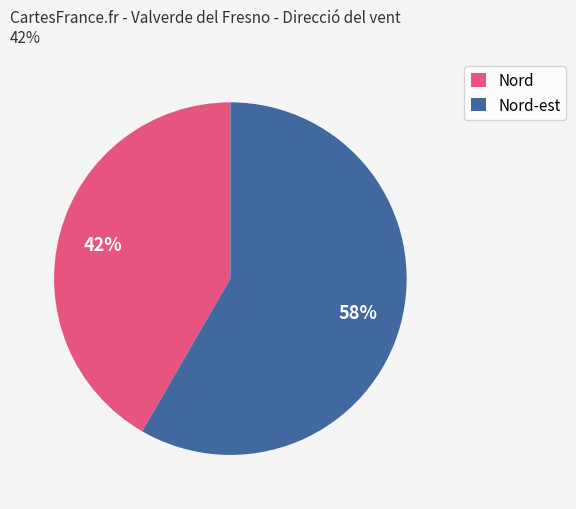

What percentage is the Nord slice, to the nearest percent?

42%